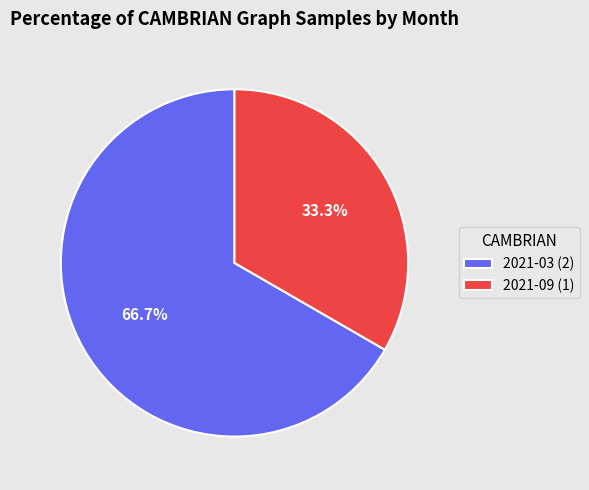

What is the largest slice in the pie chart?

2021-03